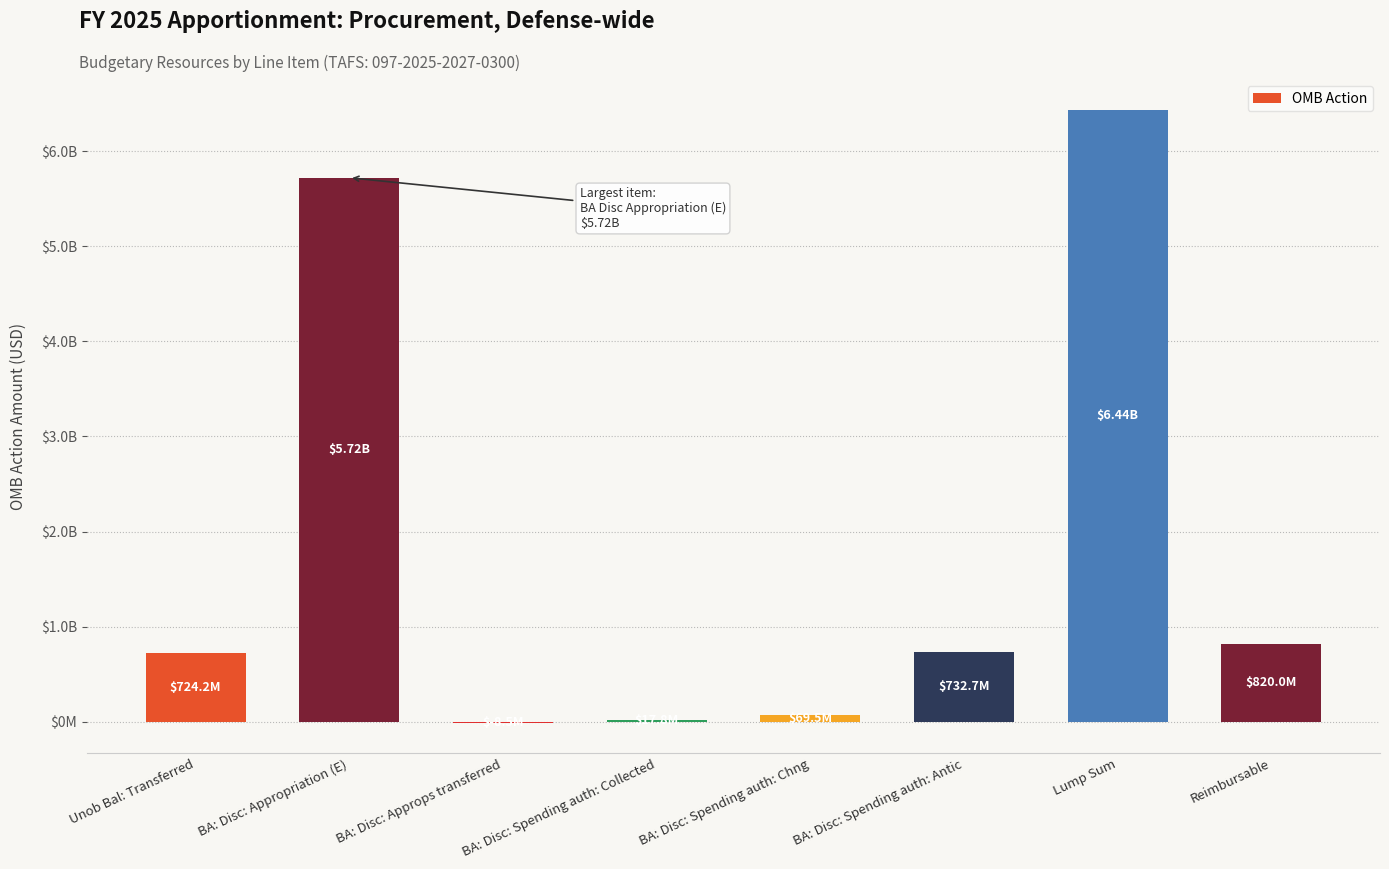

What position from the right is BA: Disc: Spending auth: Collected?

5